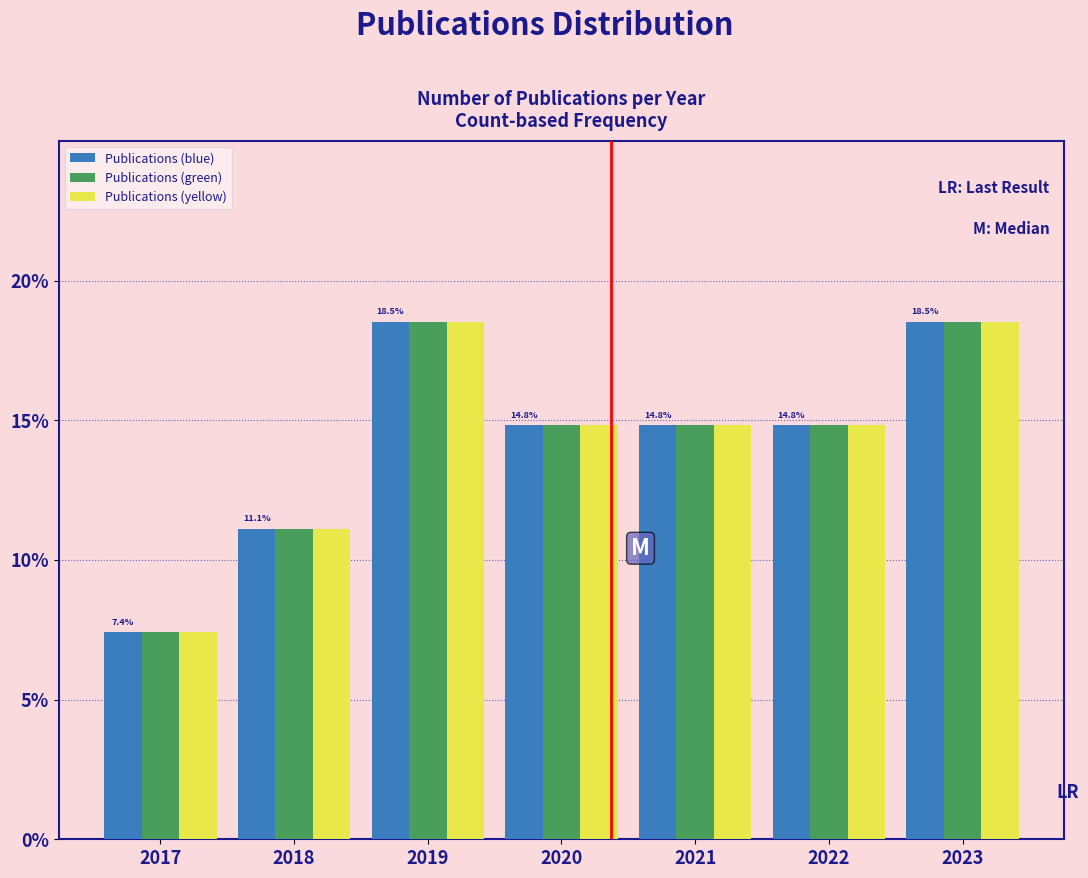

What are all the series names shown in the legend?

Publications (blue), Publications (green), Publications (yellow)